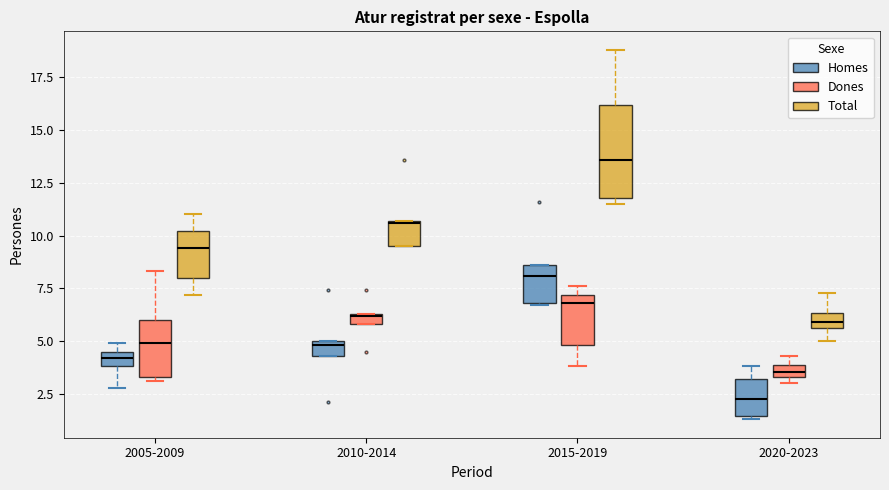

Which box's median line is the highest?

2015-2019 (Total)